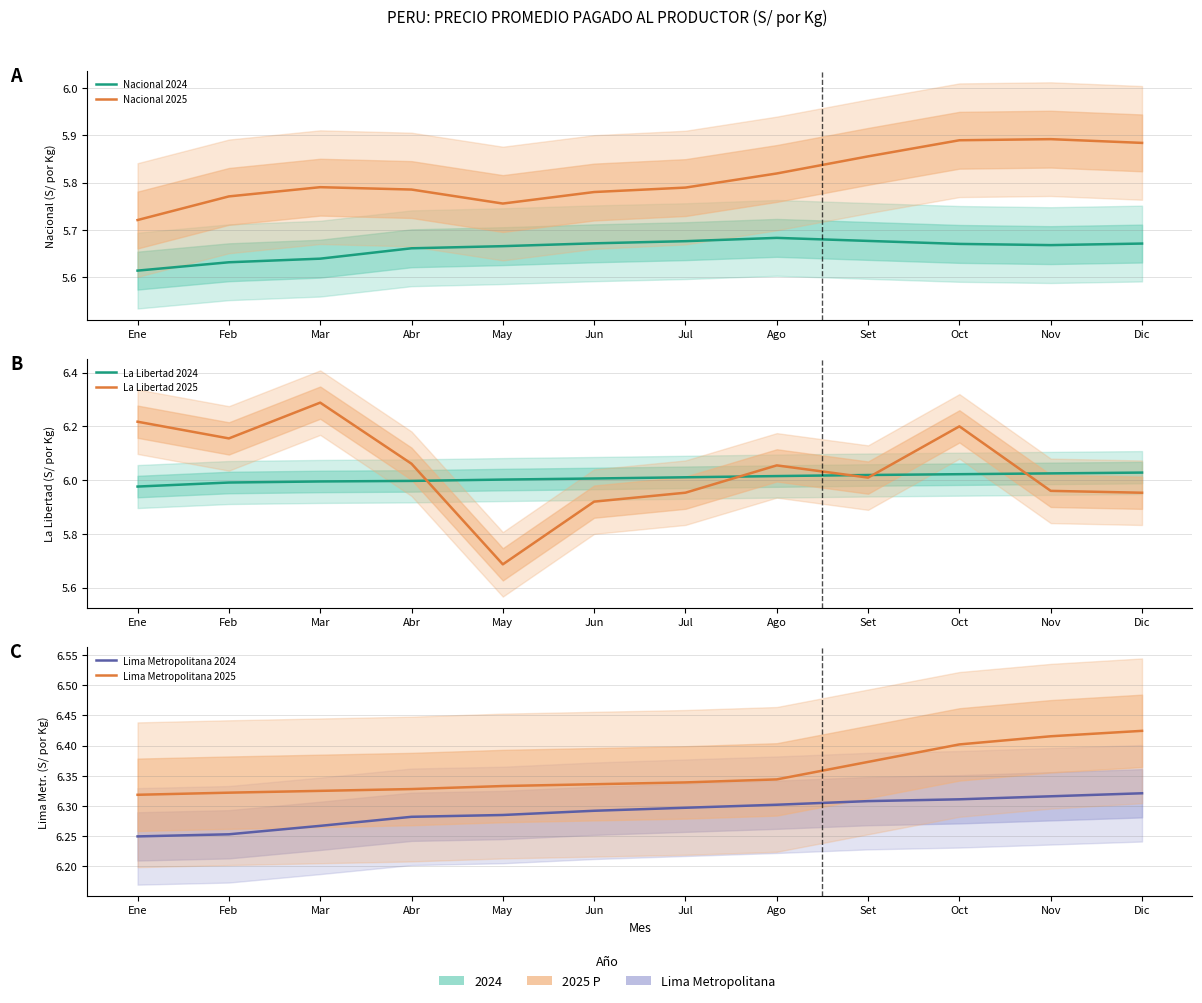

Reading right to left, transcribe all the data shown in this chart.

Nacional 2024: Dic=5.7	Nov=5.7	Oct=5.7	Set=5.7	Ago=5.7	Jul=5.7	Jun=5.7	May=5.7	Abr=5.7	Mar=5.6	Feb=5.6	Ene=5.6
Nacional 2025: Dic=5.9	Nov=5.9	Oct=5.9	Set=5.9	Ago=5.8	Jul=5.8	Jun=5.8	May=5.8	Abr=5.8	Mar=5.8	Feb=5.8	Ene=5.7
La Libertad 2024: Dic=6.0	Nov=6.0	Oct=6.0	Set=6.0	Ago=6.0	Jul=6.0	Jun=6.0	May=6.0	Abr=6.0	Mar=6.0	Feb=6.0	Ene=6.0
La Libertad 2025: Dic=6.0	Nov=6.0	Oct=6.2	Set=6.0	Ago=6.1	Jul=6.0	Jun=5.9	May=5.7	Abr=6.1	Mar=6.3	Feb=6.2	Ene=6.2
Lima Metropolitana 2024: Dic=6.3	Nov=6.3	Oct=6.3	Set=6.3	Ago=6.3	Jul=6.3	Jun=6.3	May=6.3	Abr=6.3	Mar=6.3	Feb=6.3	Ene=6.2
Lima Metropolitana 2025: Dic=6.4	Nov=6.4	Oct=6.4	Set=6.4	Ago=6.3	Jul=6.3	Jun=6.3	May=6.3	Abr=6.3	Mar=6.3	Feb=6.3	Ene=6.3